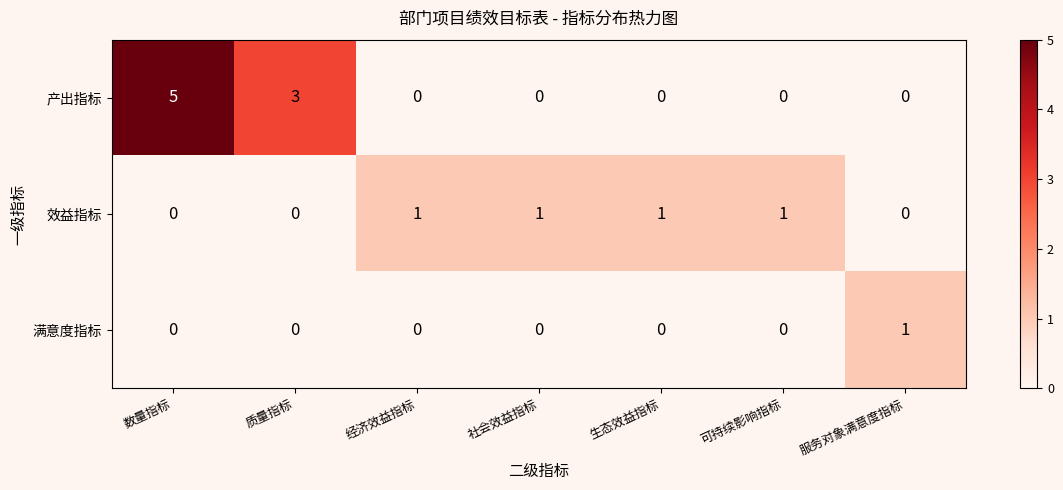

The value of 产出指标 at 数量指标 is 5. True or false?

True